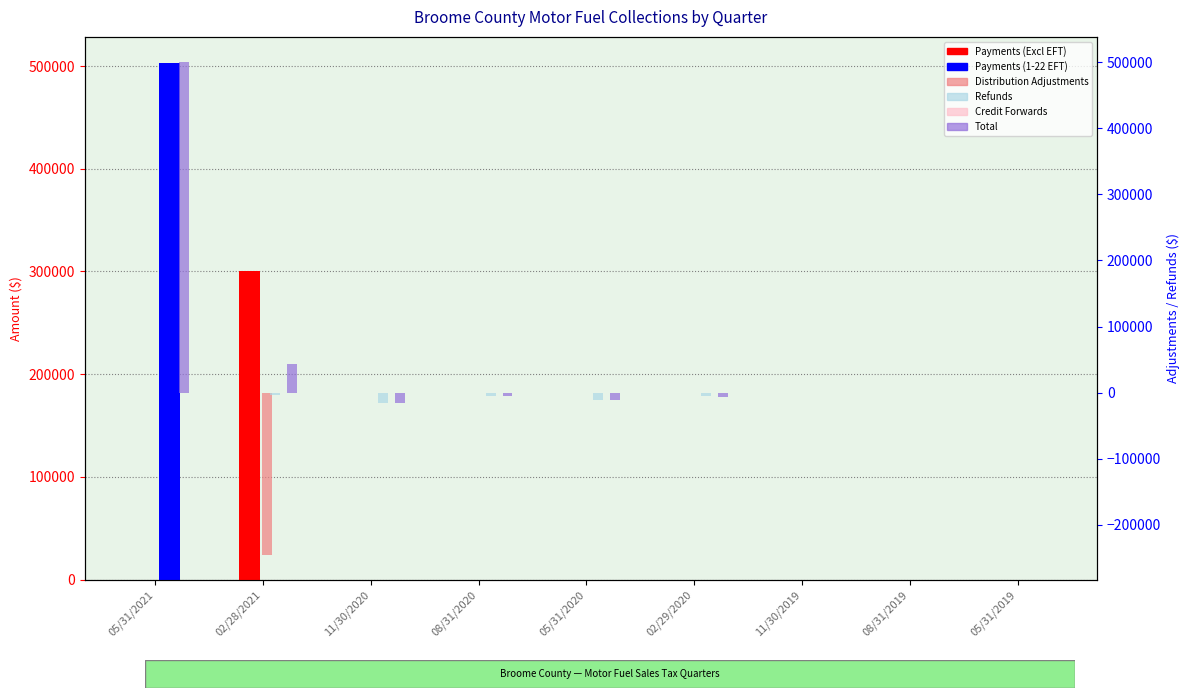

Which label corresponds to the largest value in the chart?

05/31/2021